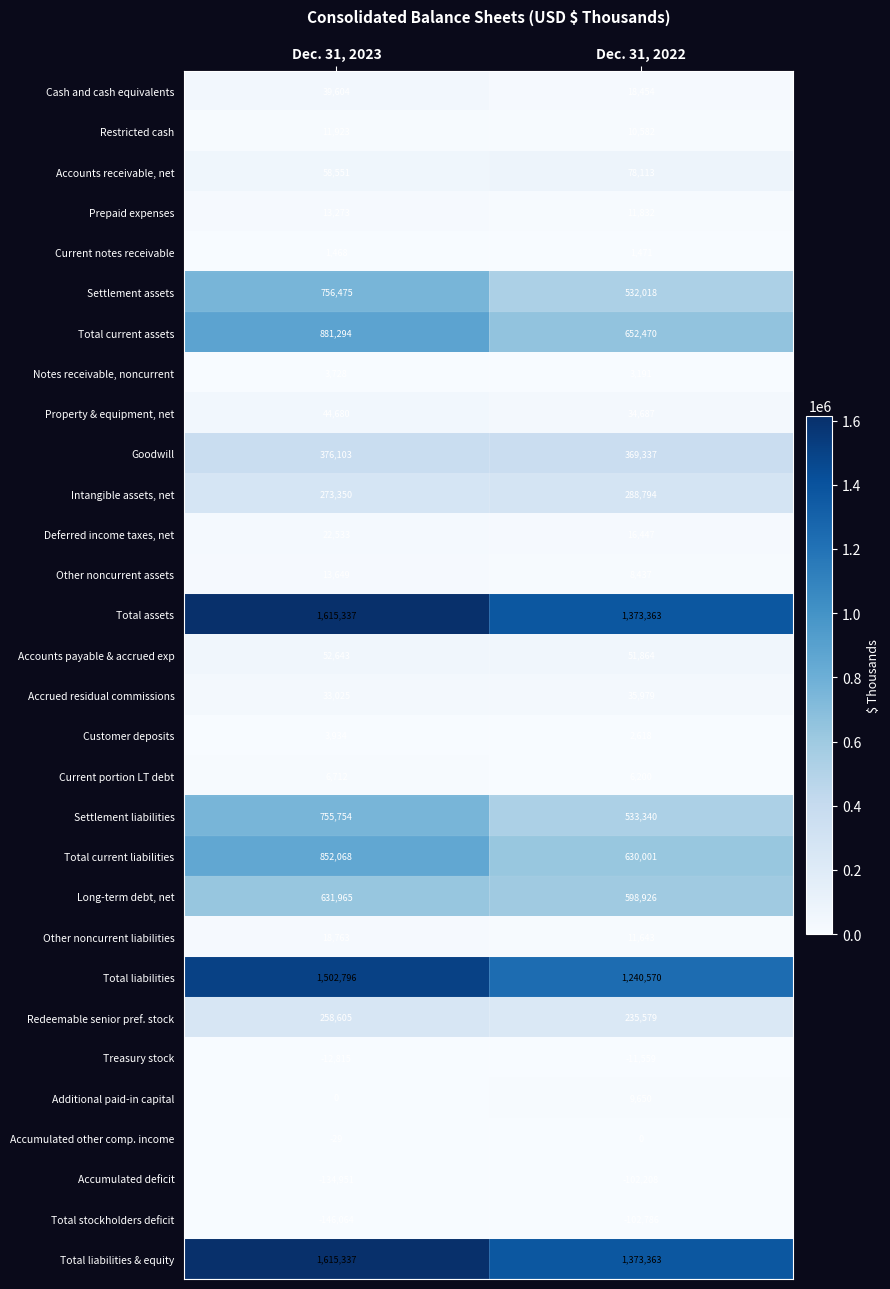

Which series has the largest range (max minus min)?

Total liabilities